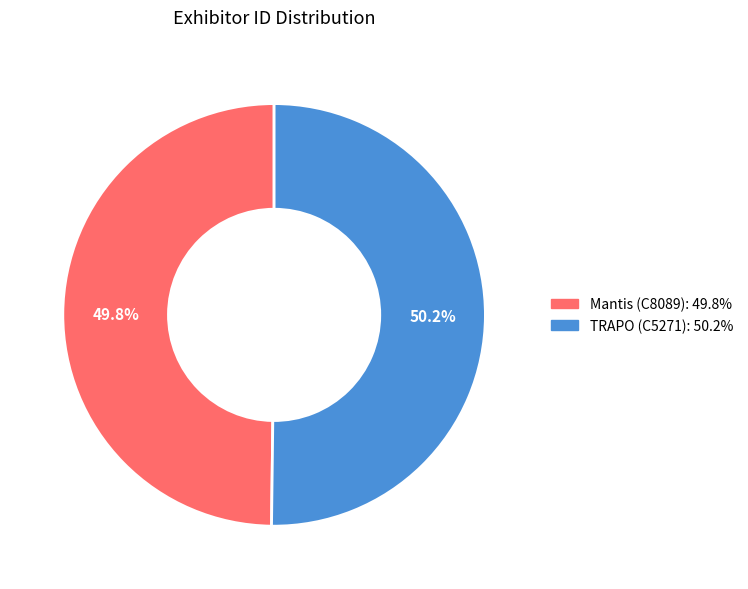

What percentage is the TRAPO (C5271) slice, to the nearest percent?

50%